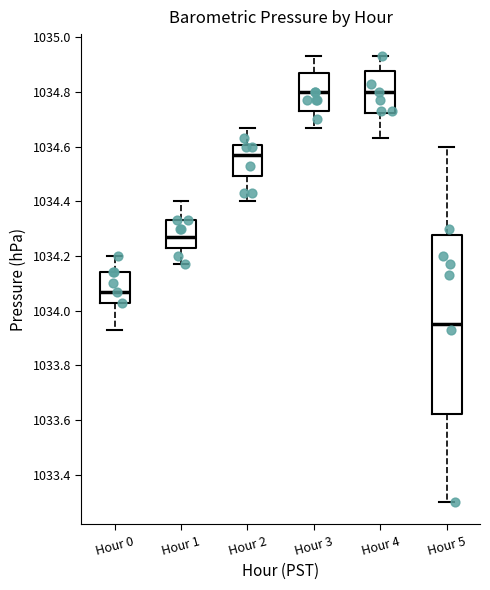

Comparing the boxes themselves (not the whiskers), which one is the tallest?

Hour 5